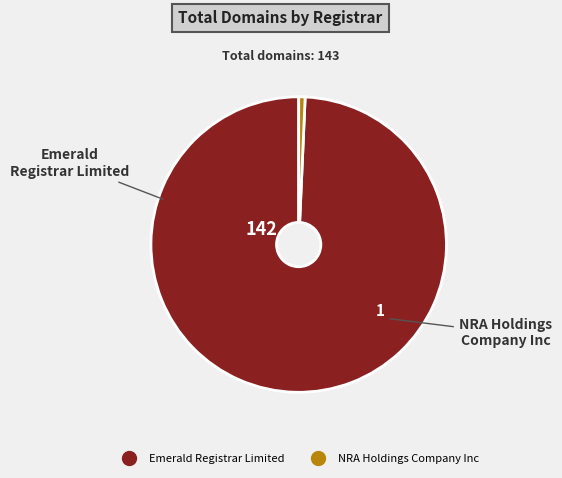

How many segments does this pie chart have?

2